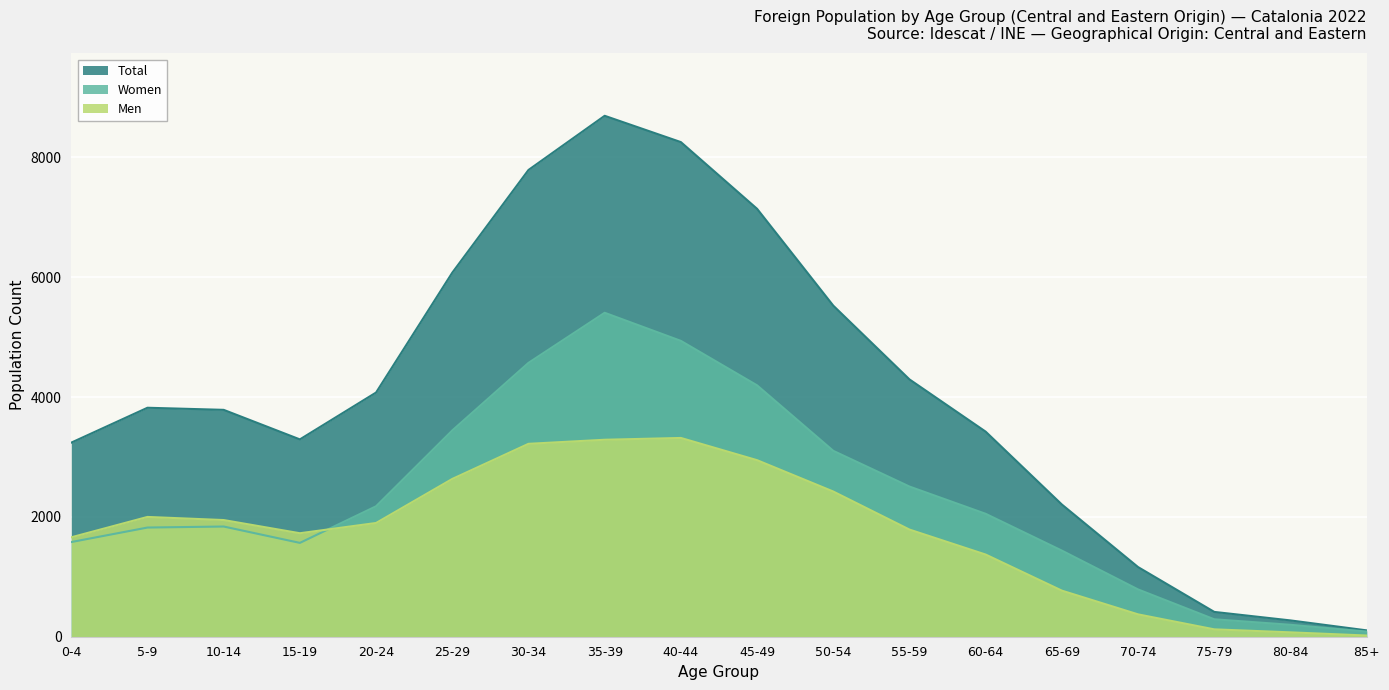

The value of Women at 60-64 is 2051. True or false?

True